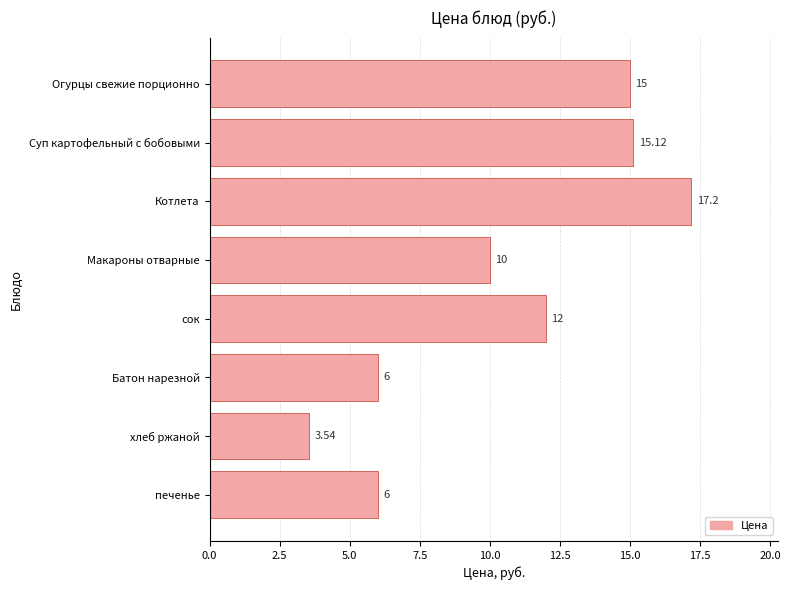

Which category has the highest value across all series?

Котлета